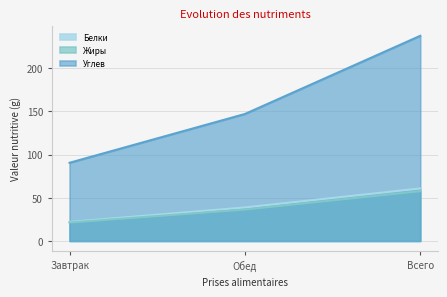

What is the minimum value shown in the chart?

21.3